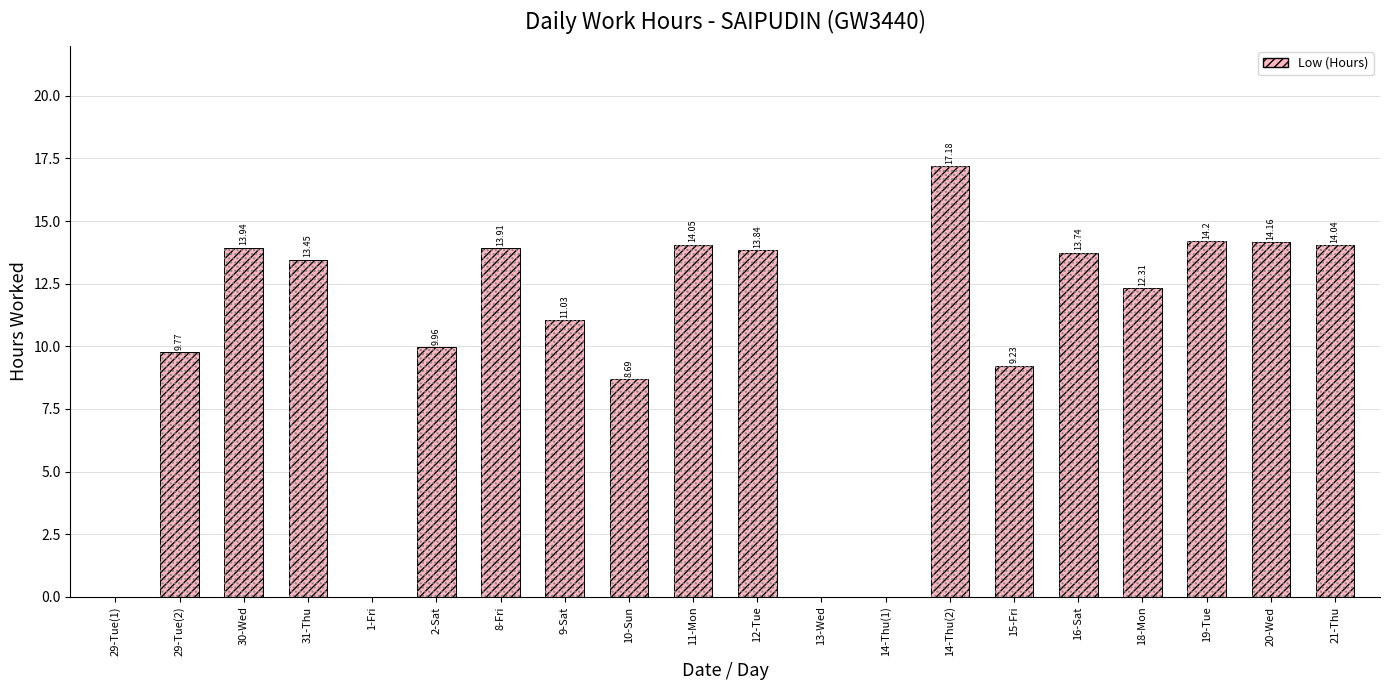

What is the label of the 10th bar from the left?

11-Mon